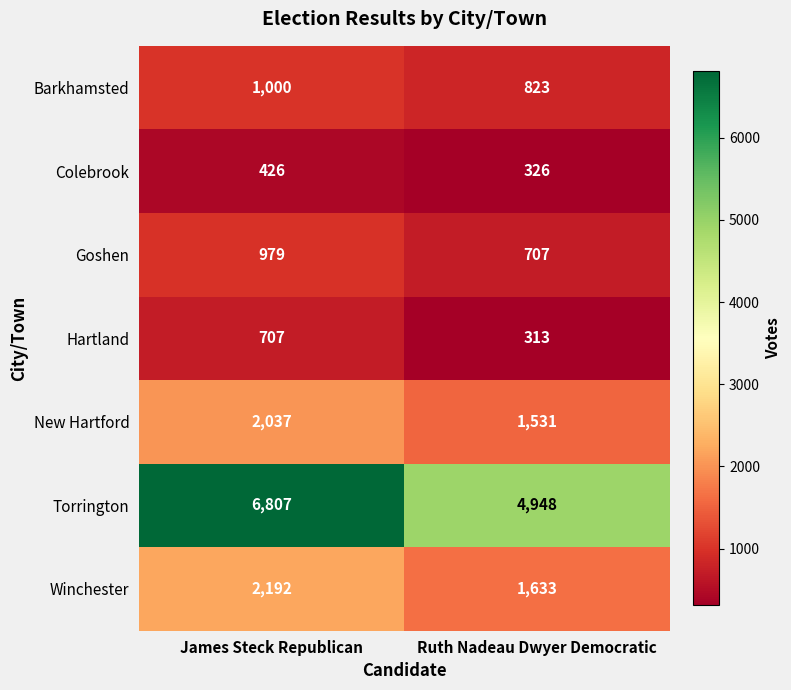

Count the number of categories in the chart.

2